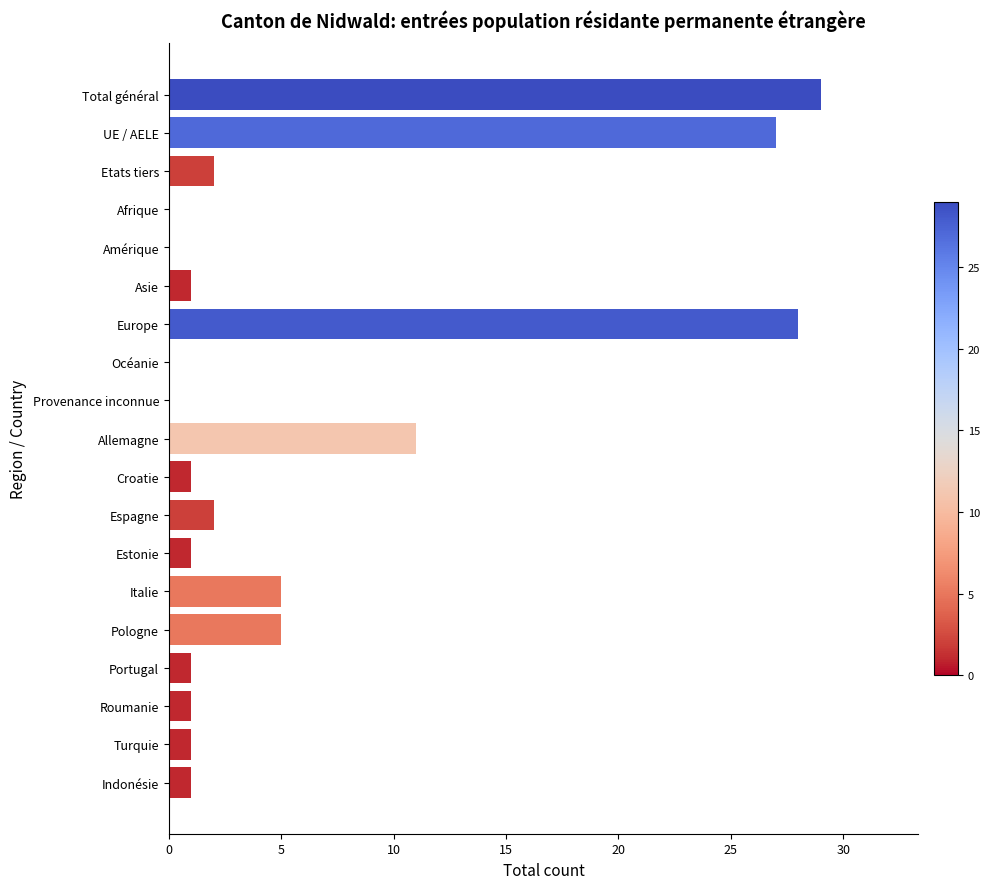

What is the maximum value shown in the chart?

29